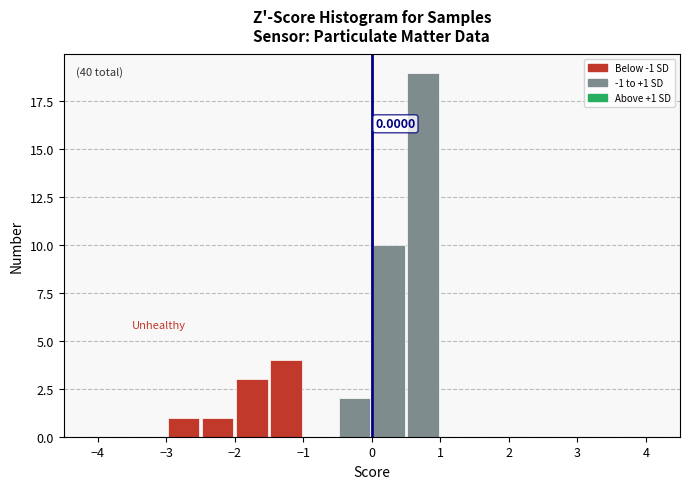

Over which range of the x-axis is the bar tallest?

0.5 to 1.0